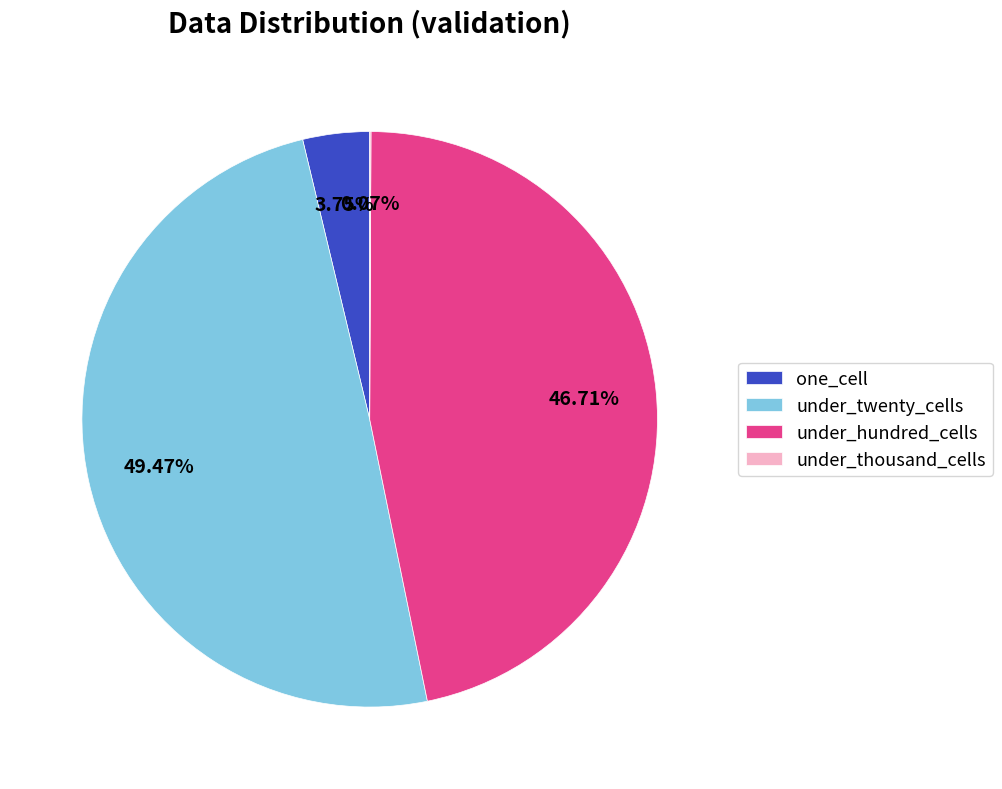

Which category has the biggest portion of the pie?

under_twenty_cells